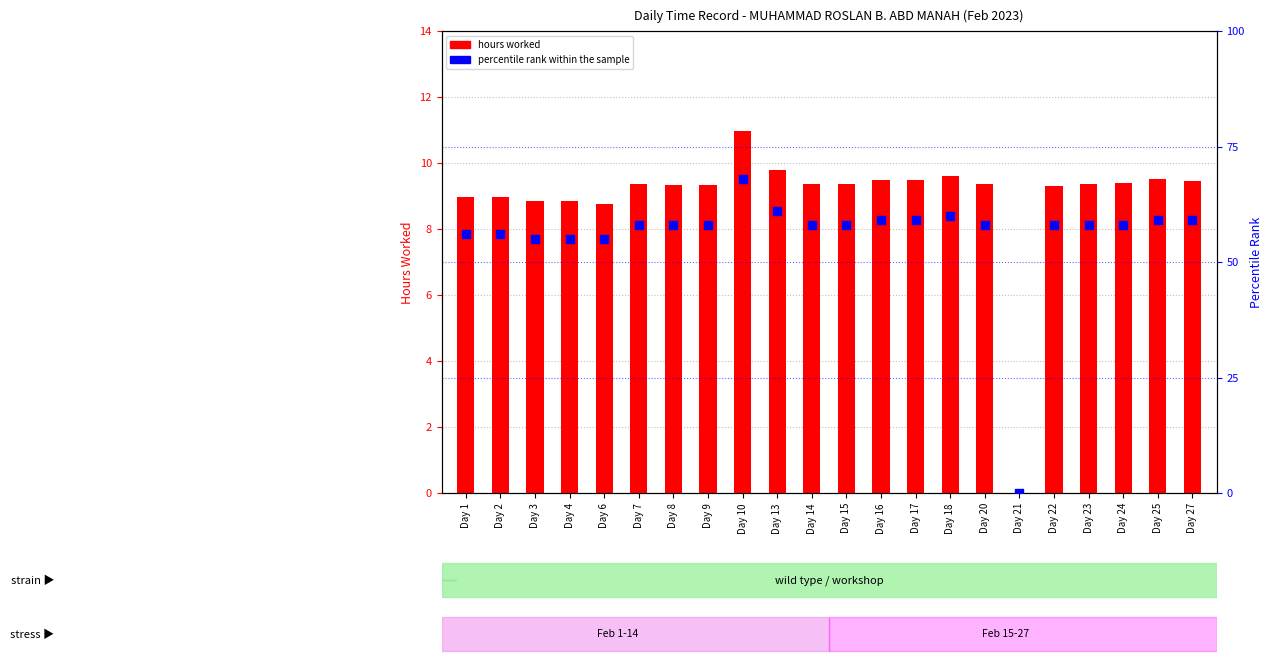

What is the total value across all series at Day 2?

65.0